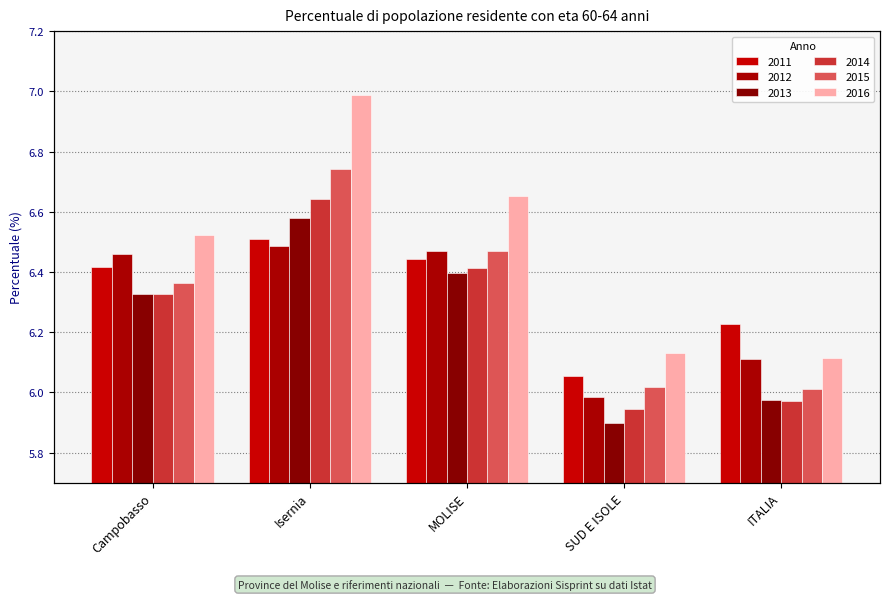

At which label does 2014 first exceed 6?

Campobasso